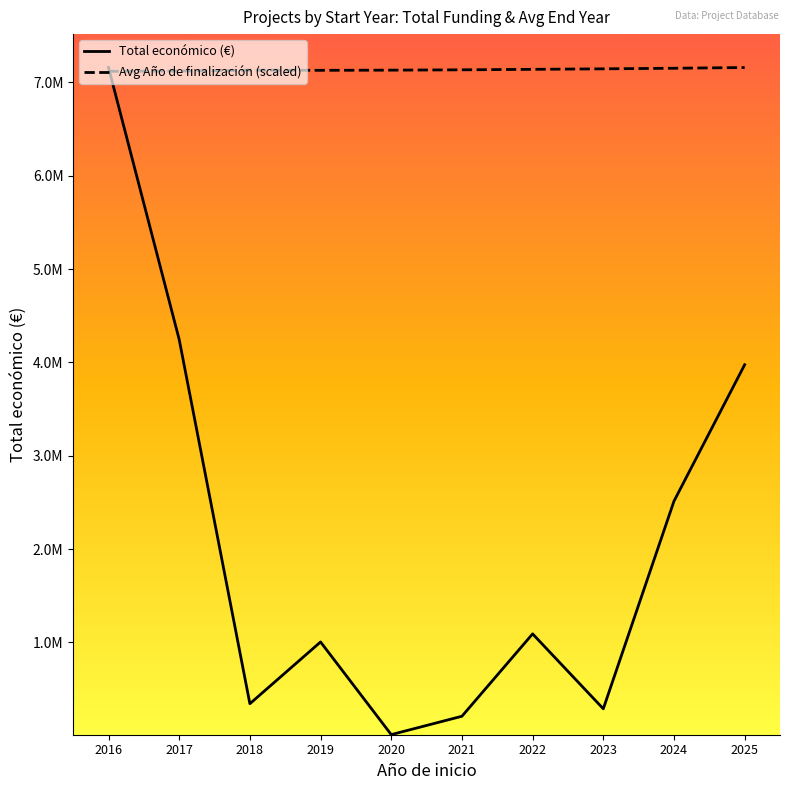

Reading left to right, extract all data points from this chart.

Total económico (€): 2016=7160290.0	2017=4245237.0	2018=342118.0	2019=1003835.0	2020=10750.0	2021=207613.0	2022=1090557.0	2023=287593.0	2024=2512718.4	2025=3974796.0
Avg Año de finalización (scaled): 2016=7119706.8	2017=7122479.6	2018=7132058.2	2019=7130293.7	2020=7132058.2	2021=7135587.2	2022=7140880.6	2023=7146174.1	2024=7152349.8	2025=7160290.0